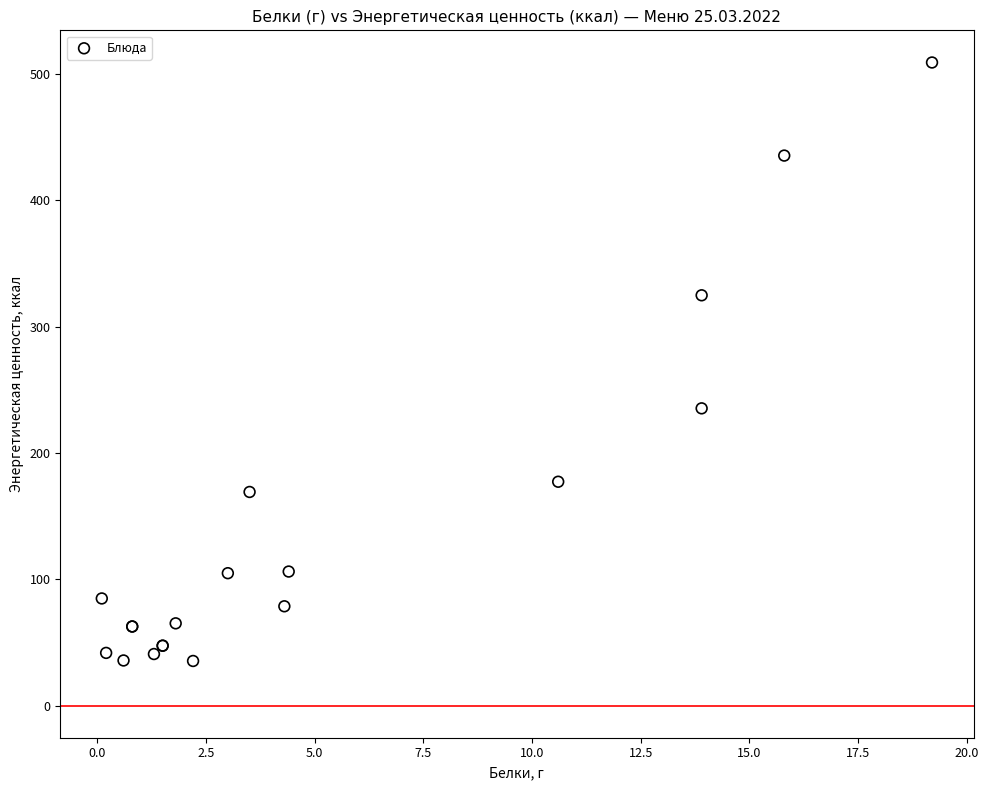

What Y value in the scatter plot is closest to 272?

235.3